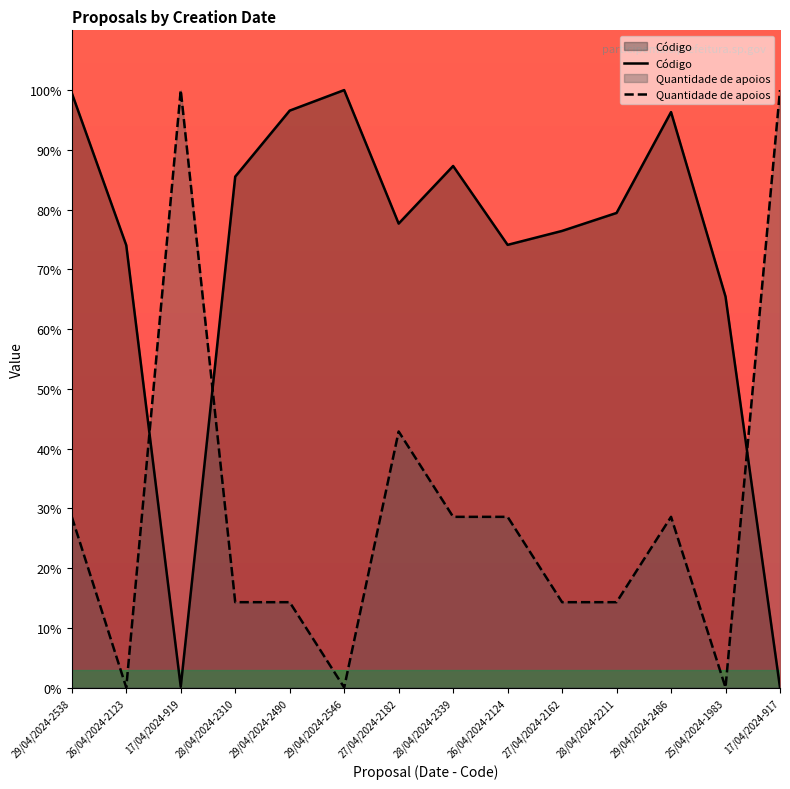

What is the difference between the maximum and minimum values in the Código series?

100.0